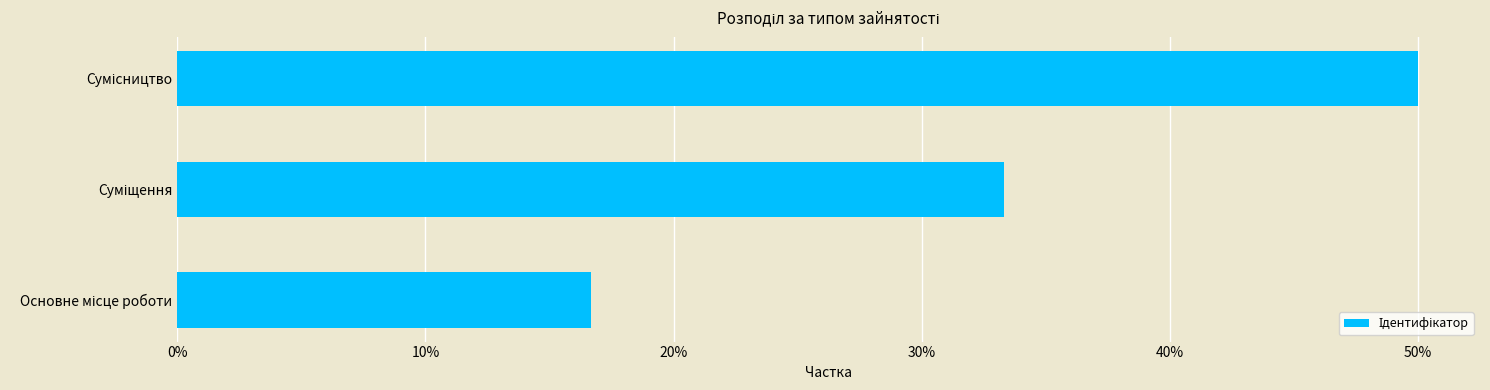

What is the minimum value shown in the chart?

0.2